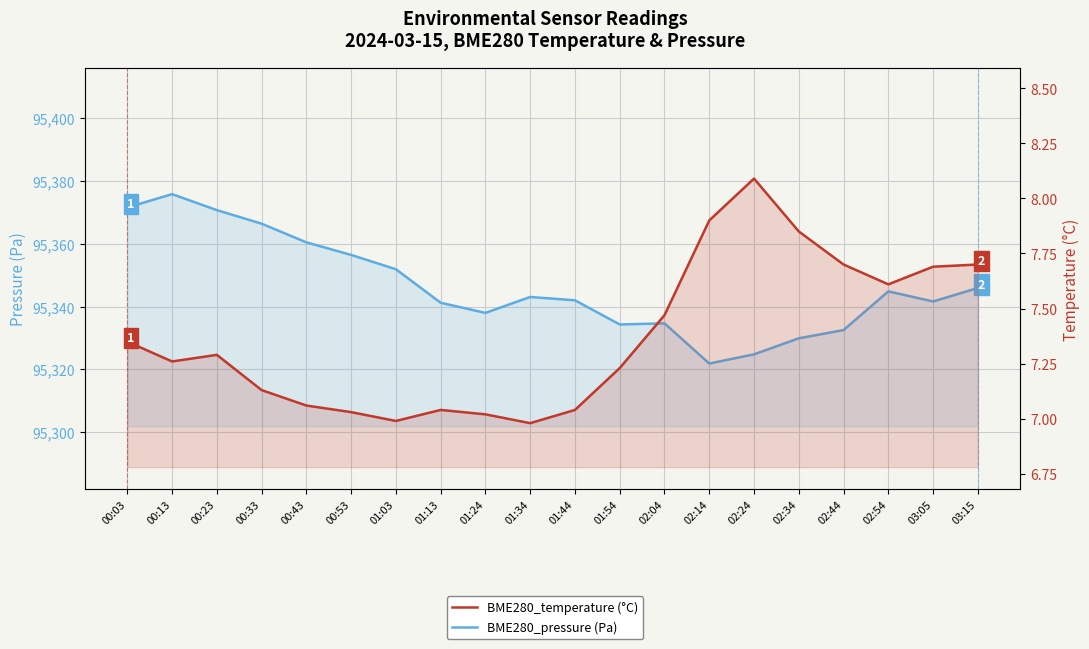

True or false: BME280_temperature (°C) has a value of 7.3 at 00:13.

True